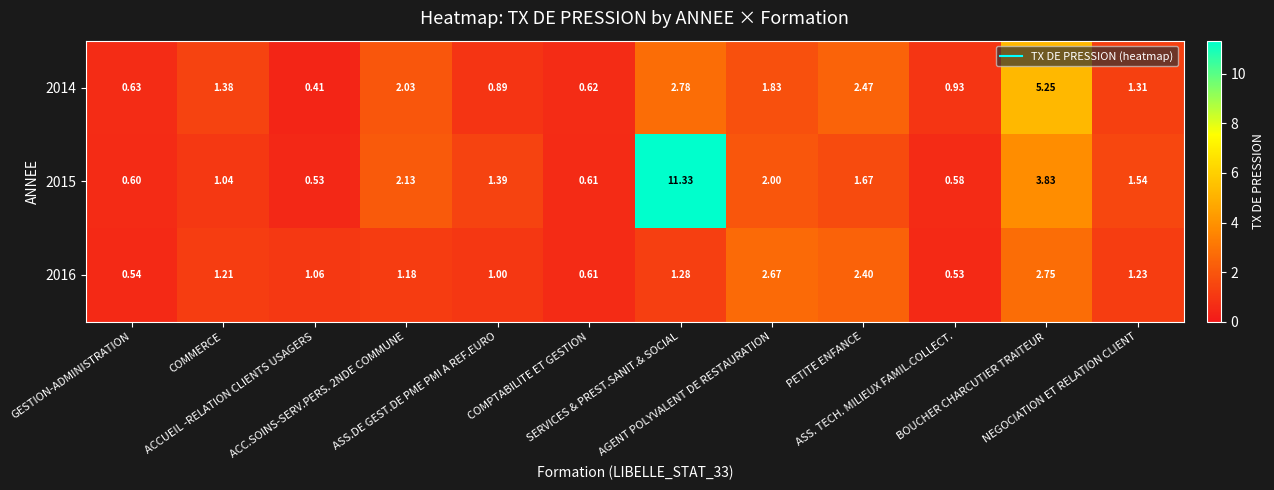

How many values in the 2014 series exceed 1?

7